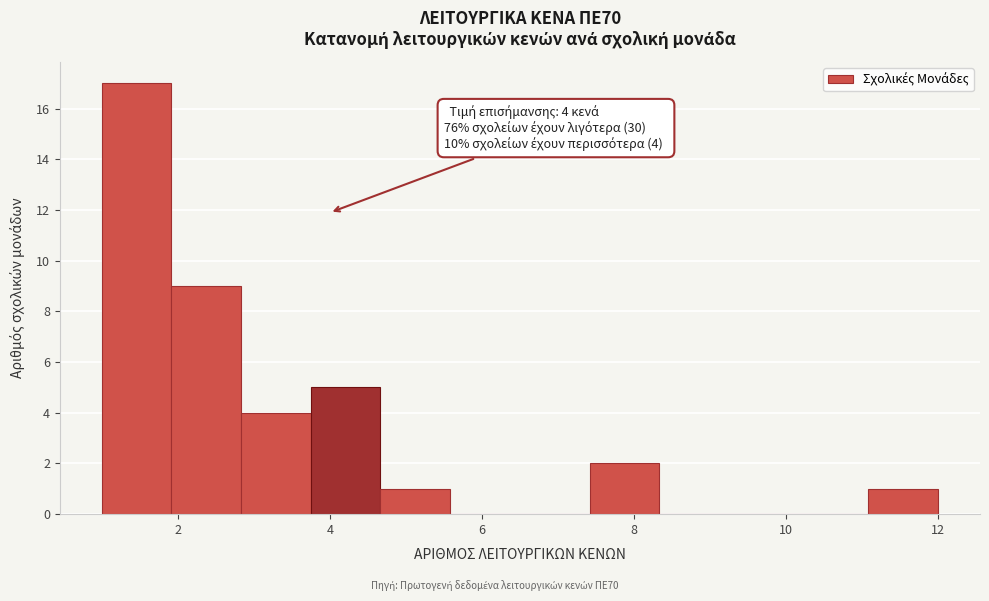

Which range on the x-axis has the tallest bar?

1.0 to 2.0